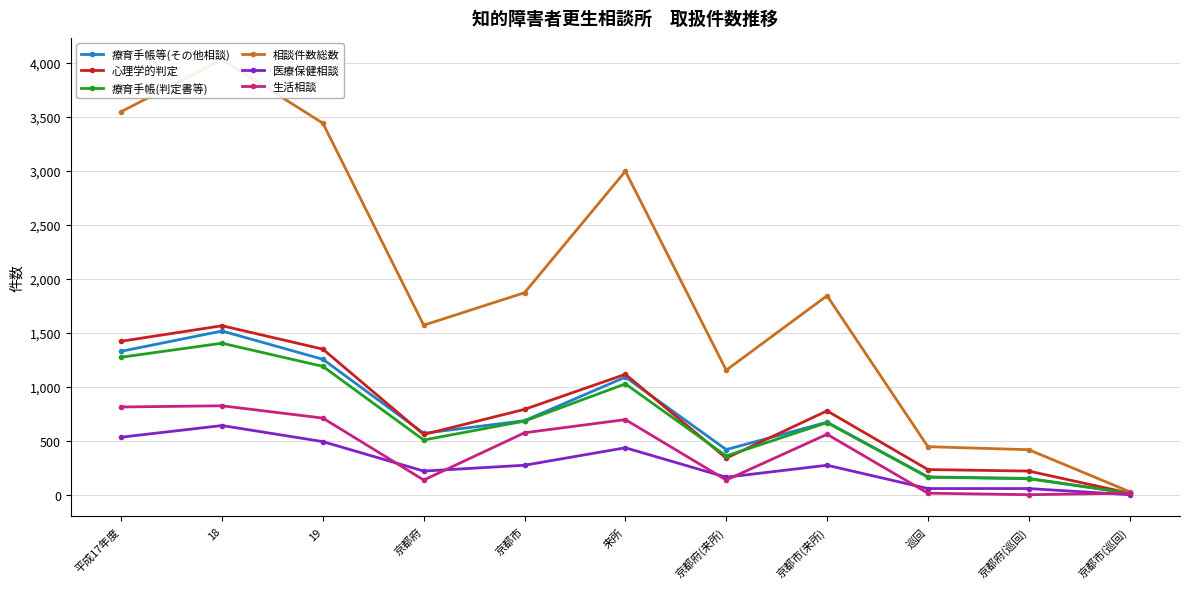

Where does the 生活相談 series first go above 560?

平成17年度